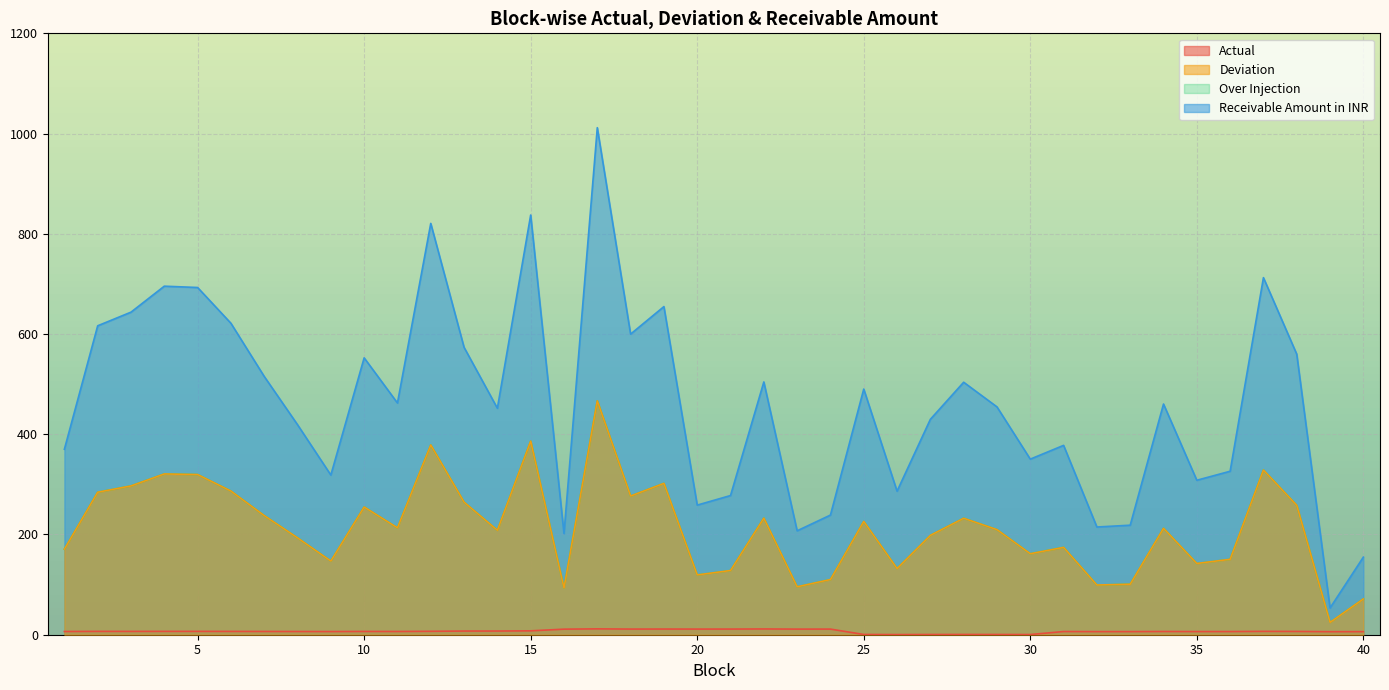

At which category does the chart reach its minimum across all series?

26